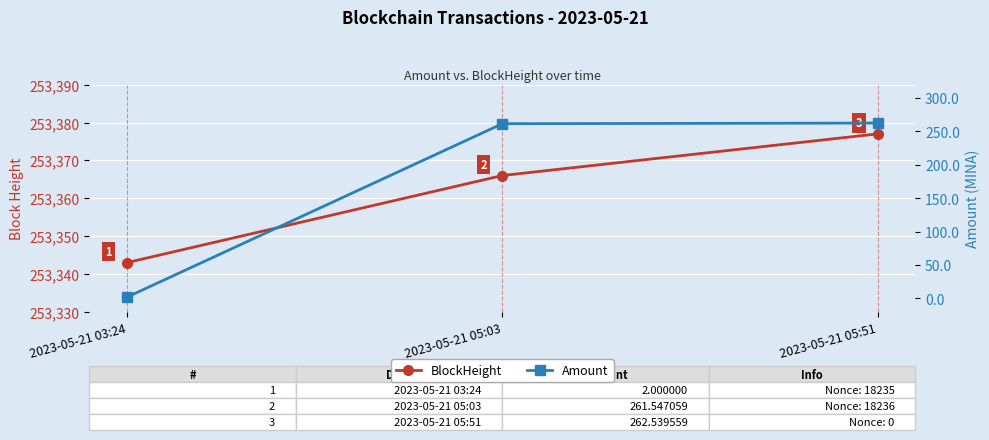

At which category is the sum across all series the highest?

2023-05-21 05:51